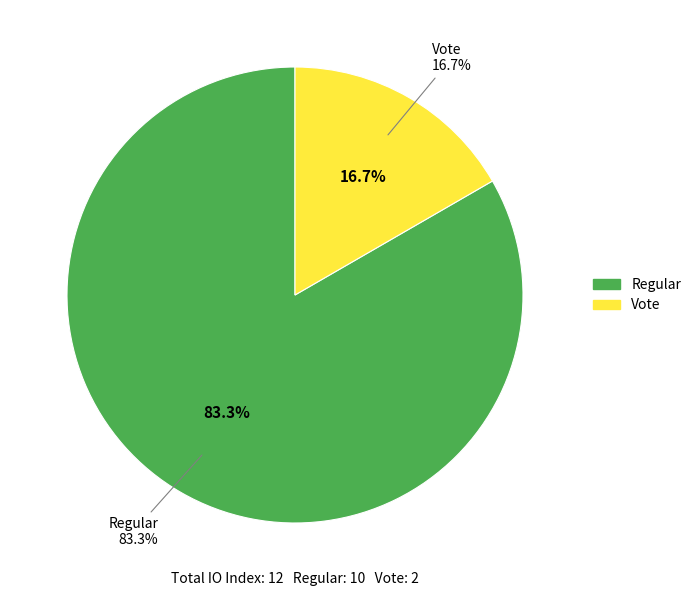

Combined, what portion of the pie is Regular and Vote?

100.0%